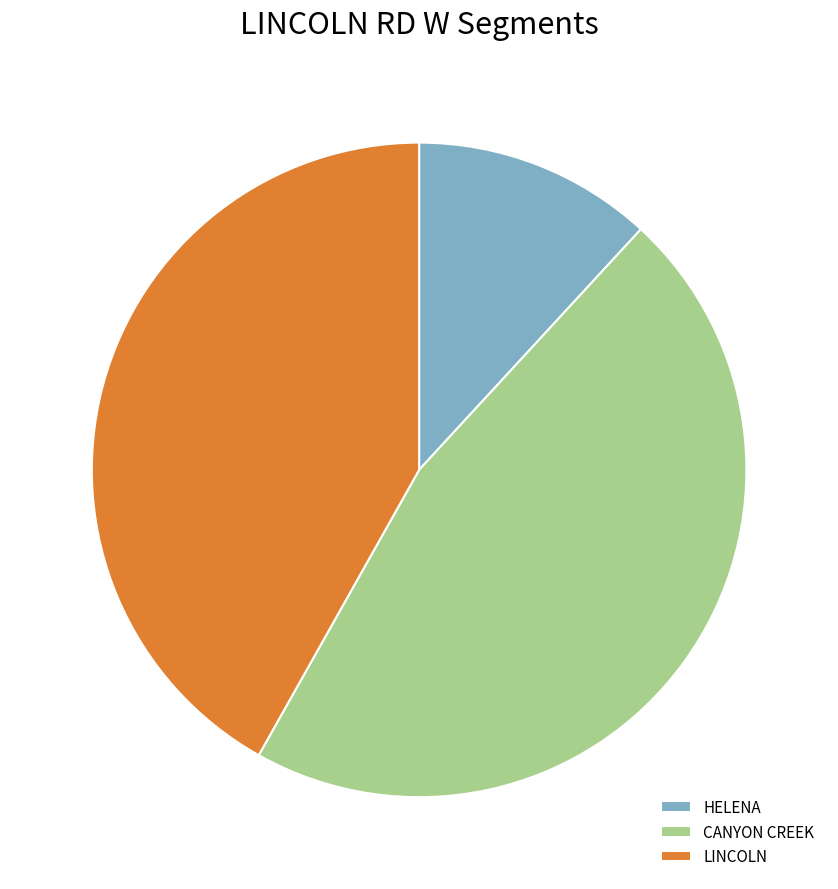

Rank the categories by value from highest to lowest.

CANYON CREEK, LINCOLN, HELENA